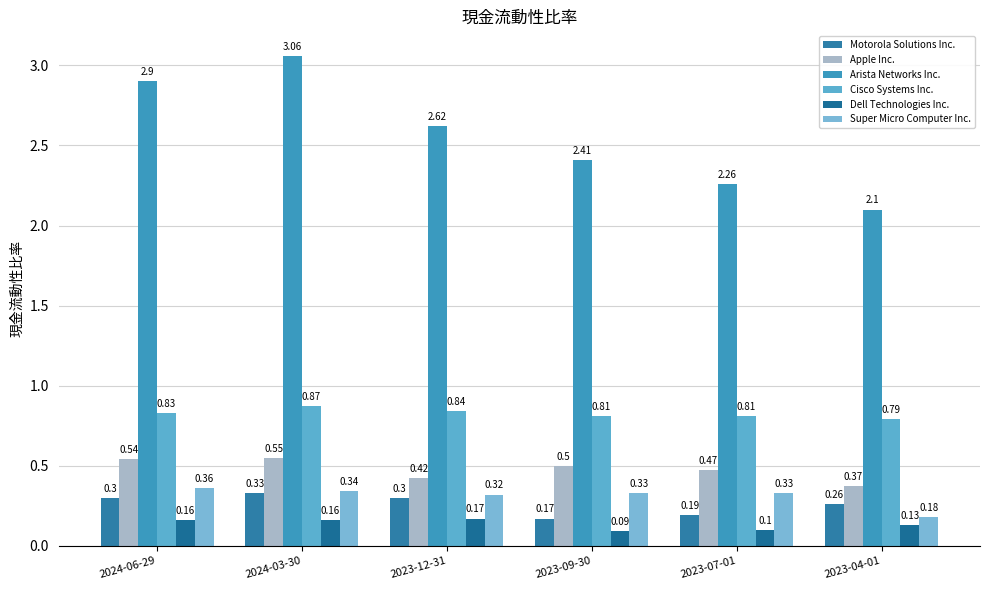

List the series in order of their peak value, highest first.

Arista Networks Inc., Cisco Systems Inc., Apple Inc., Super Micro Computer Inc., Motorola Solutions Inc., Dell Technologies Inc.